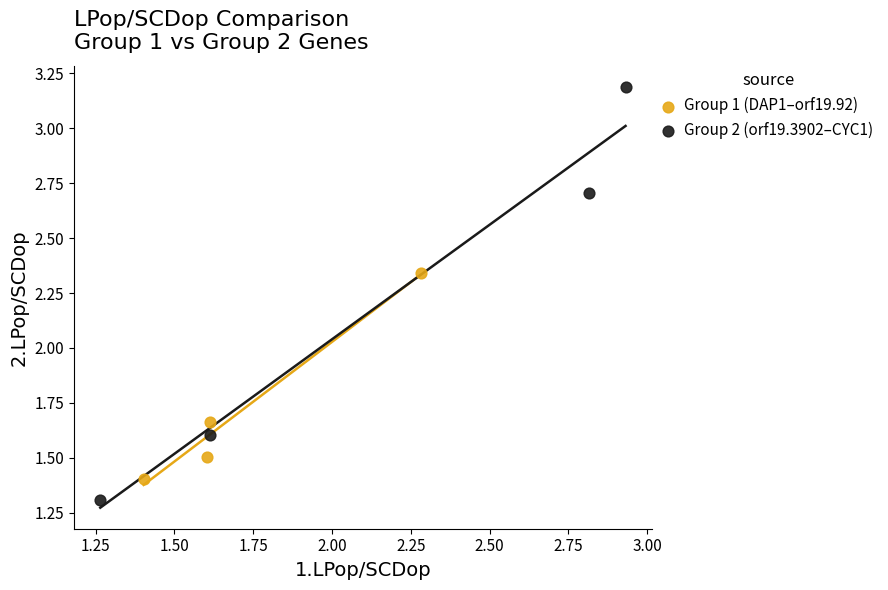

Which series contains the highest Y value?

Group 2 (orf19.3902–CYC1)